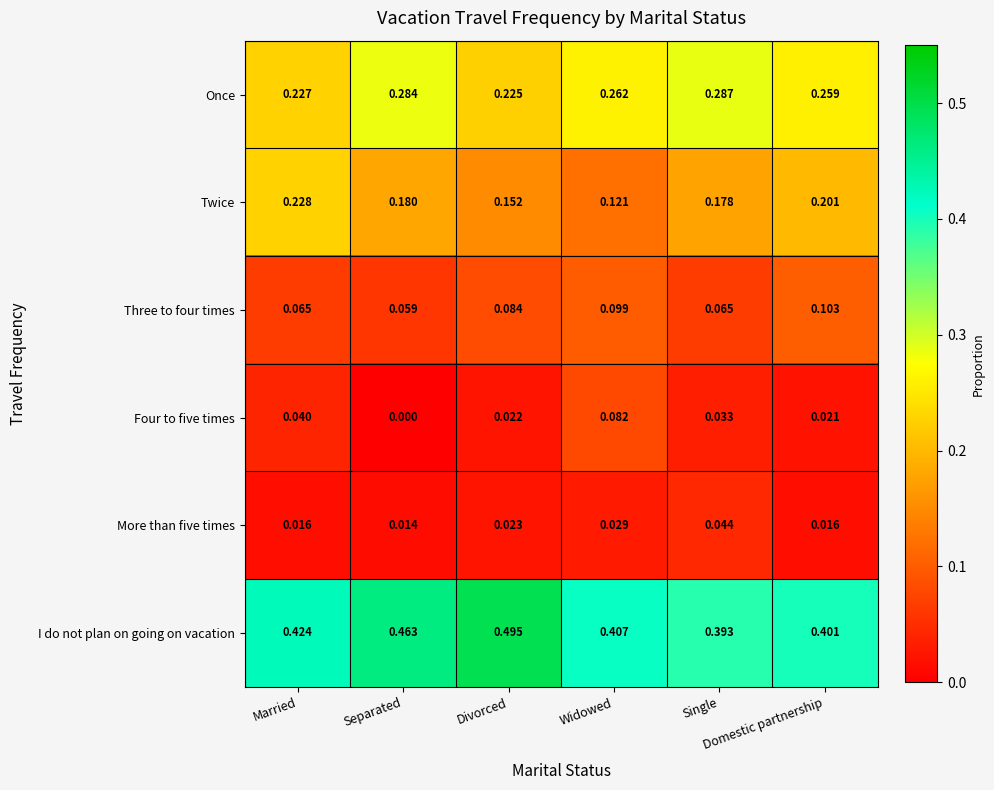

Which series changed the most between Separated and Widowed?

Four to five times